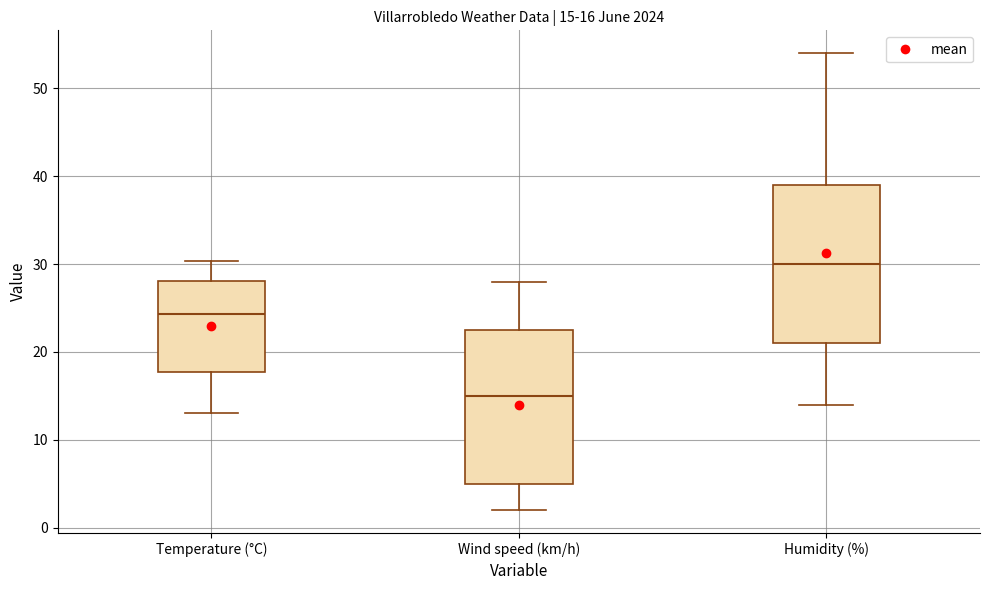

Which box's median line is the lowest?

Wind speed (km/h)